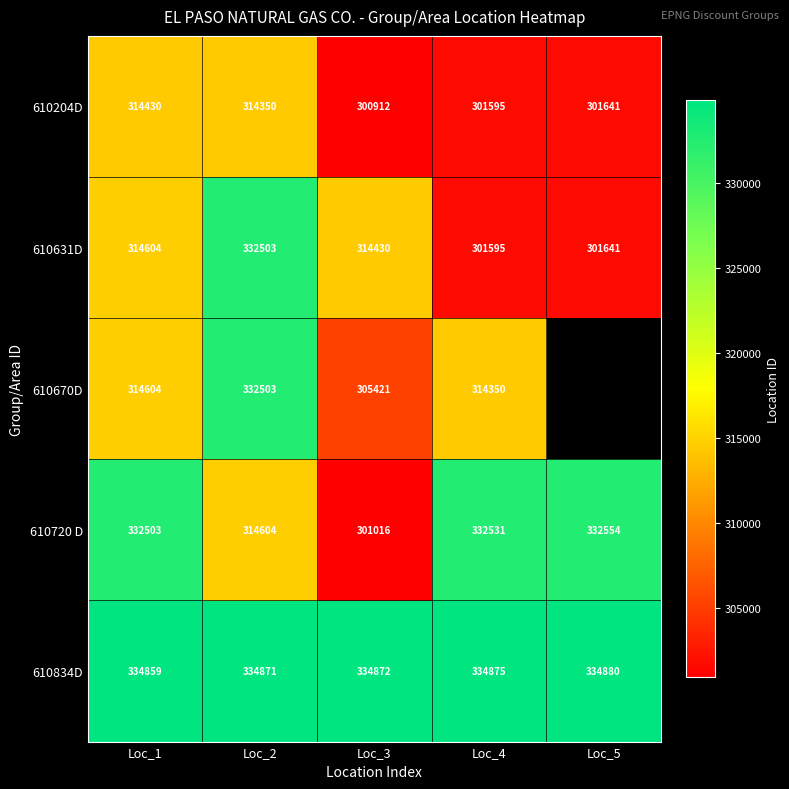

At which label does 610204D reach its peak?

Loc_1